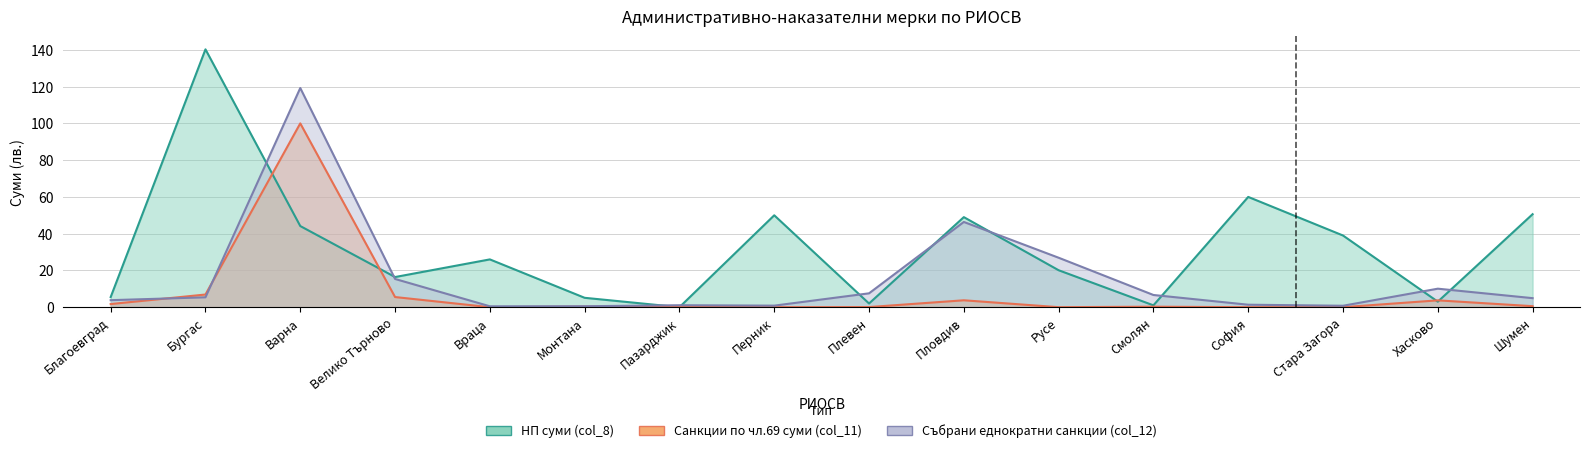

Is it true that НП суми (col_8) equals 2.0 at Плевен?

True